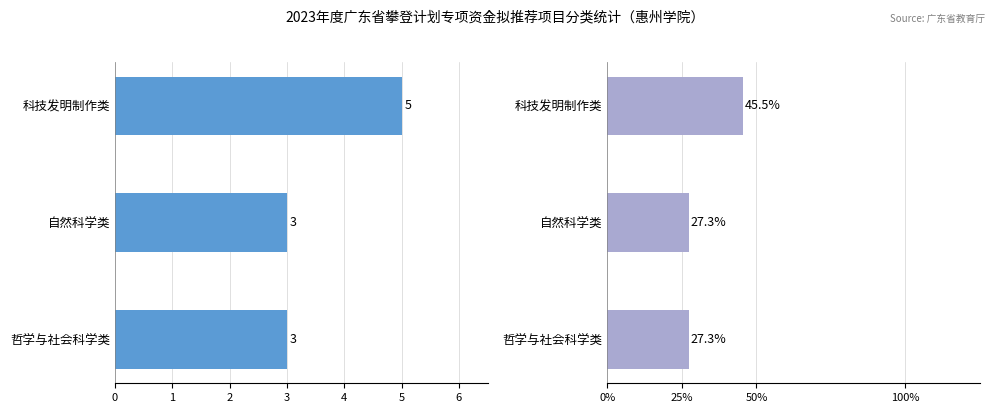

True or false: 占比 has a value of 27.3 at 2.

True